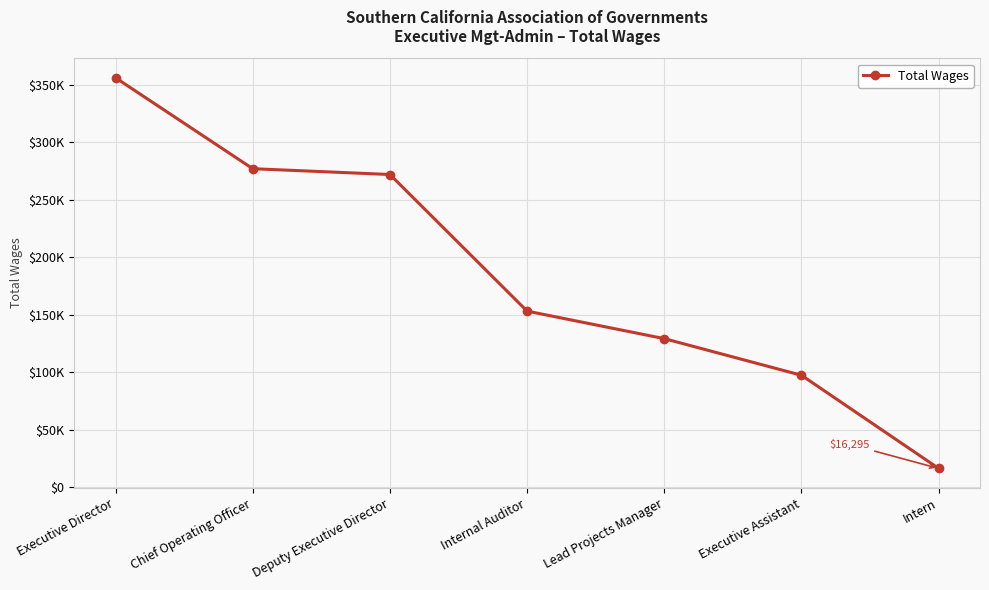

Between Executive Assistant and Deputy Executive Director, which is larger?

Deputy Executive Director